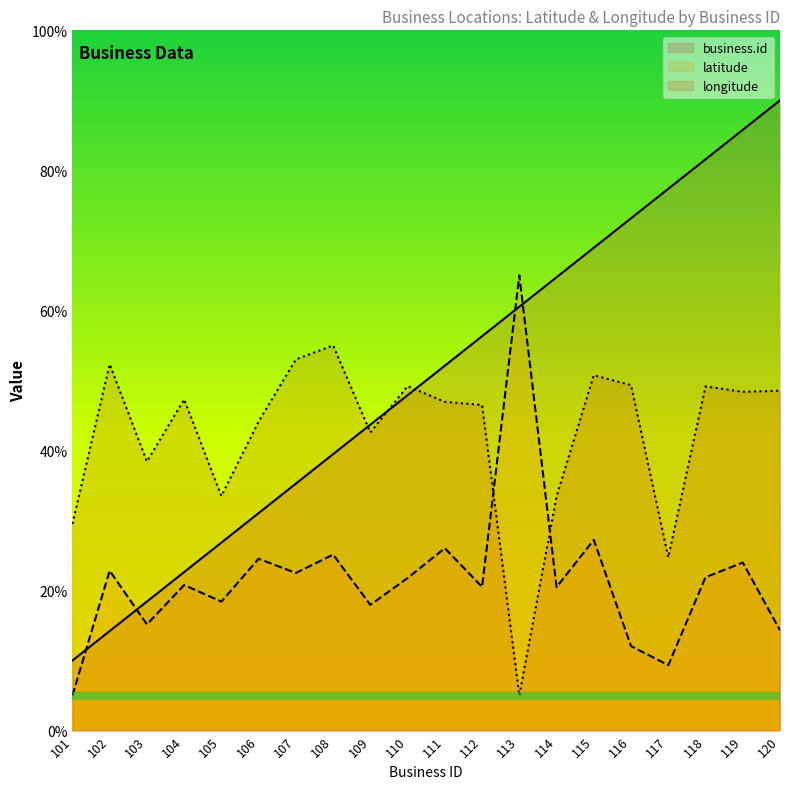

How many lines are shown in the chart?

3